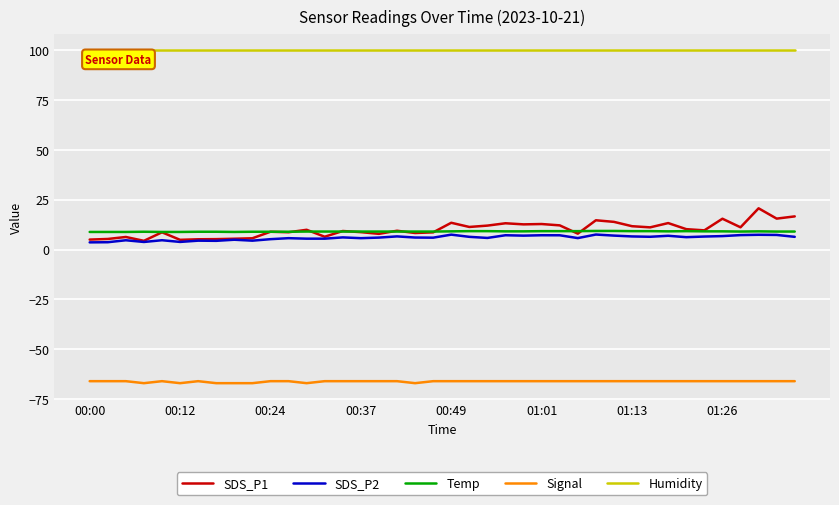

What is the maximum value for Humidity?

99.9